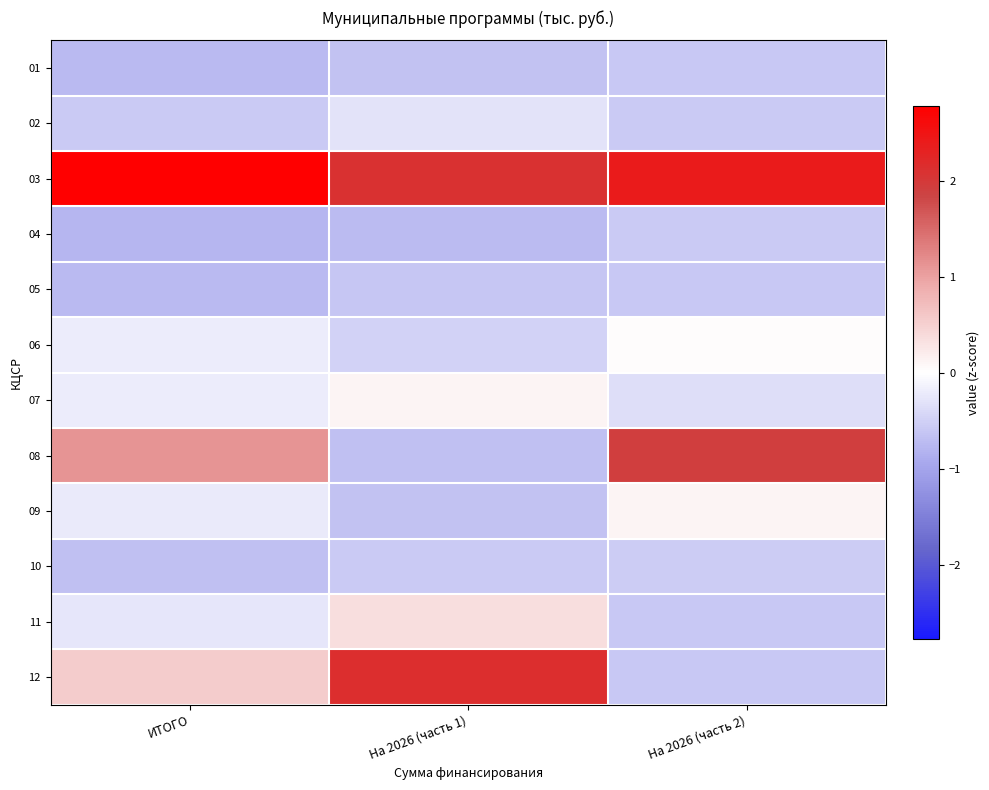

Which category has the lowest value across all series?

ИТОГО